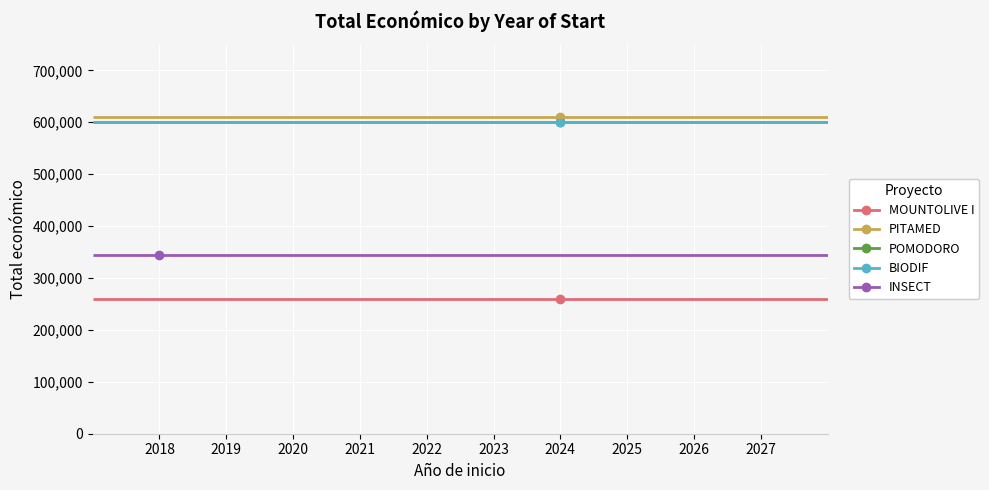

Between 2024 and 2024, which is larger?

2024